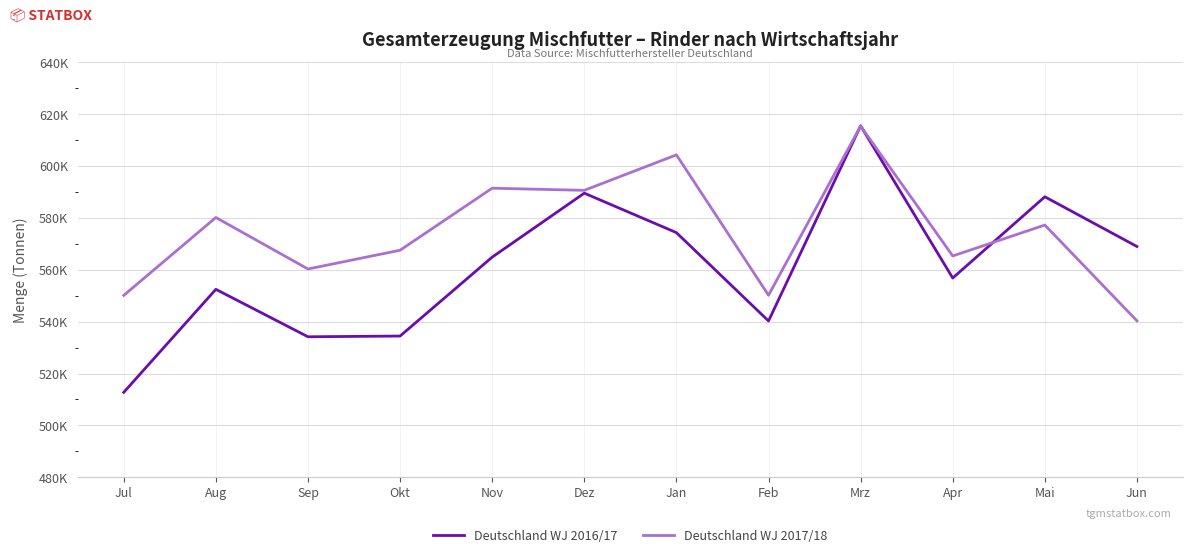

Does the chart display data point markers on the line(s)?

No